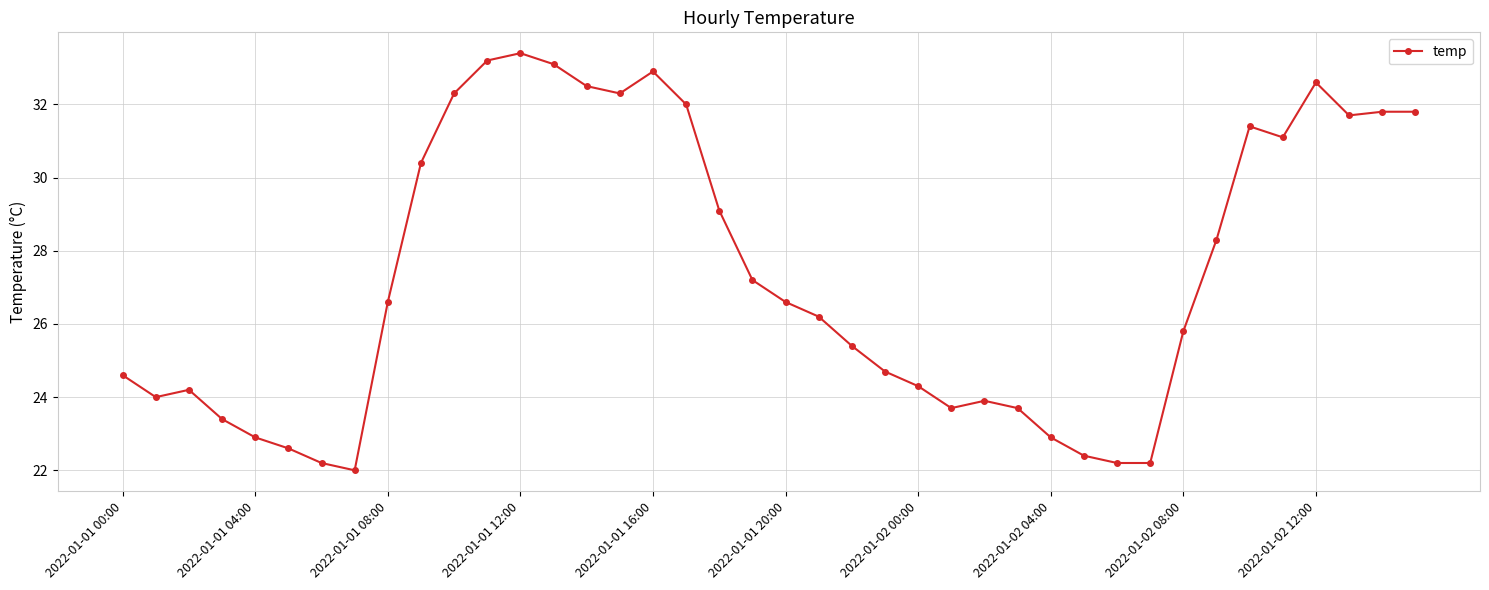

True or false: the data has more than 0 interior local peaks.

True